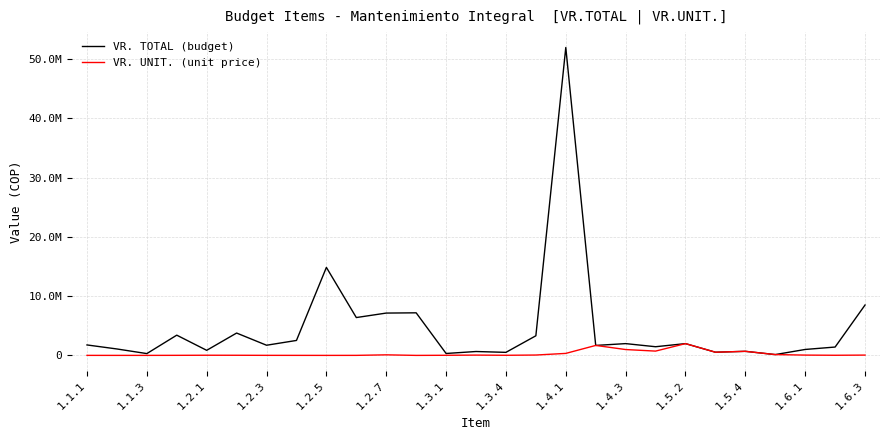

List the series in order of their overall mean, lowest first.

VR. UNIT. (unit price), VR. TOTAL (budget)